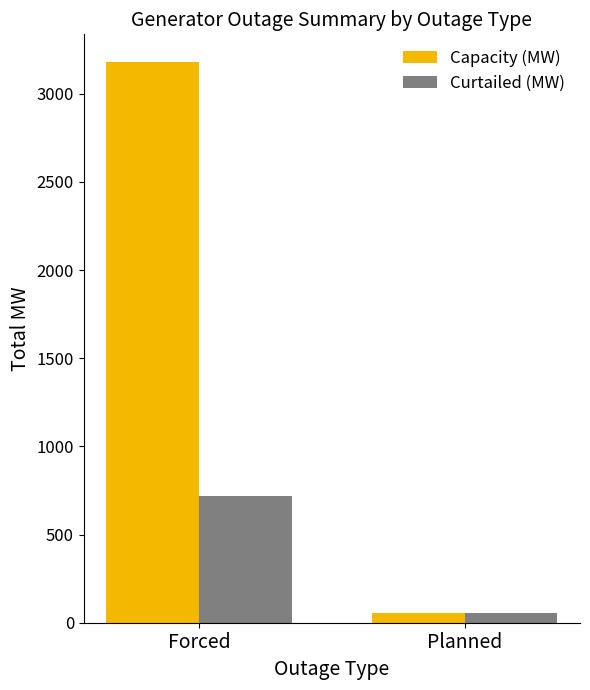

Rank the series by their average value, from lowest to highest.

Curtailed (MW), Capacity (MW)